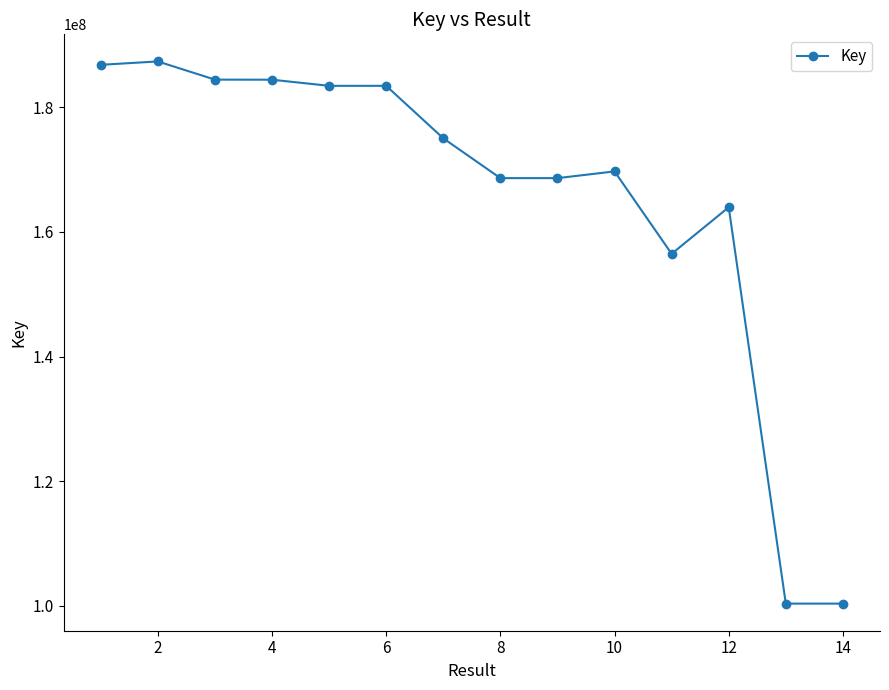

What is the value of the 9th point from the left?

168614046